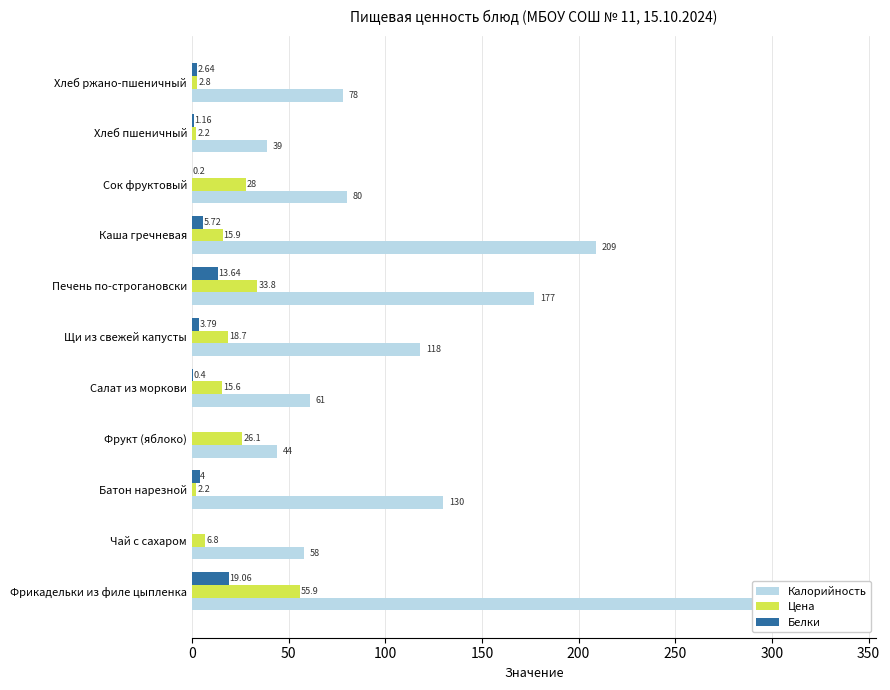

True or false: Цена has a value of 13.7 at Фрукт (яблоко).

False